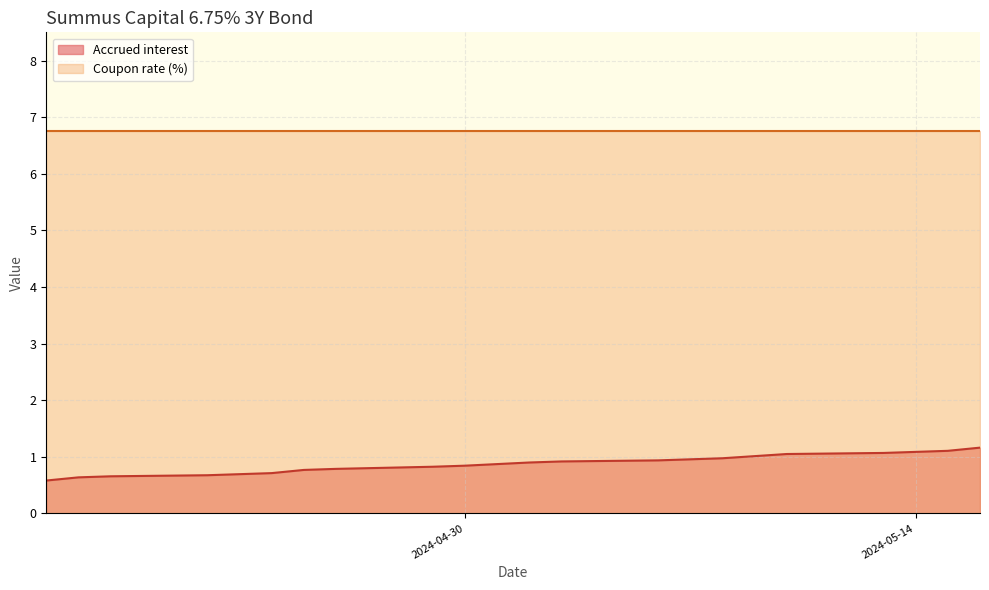

List the series in order of their peak value, highest first.

Coupon rate (%), Accrued interest